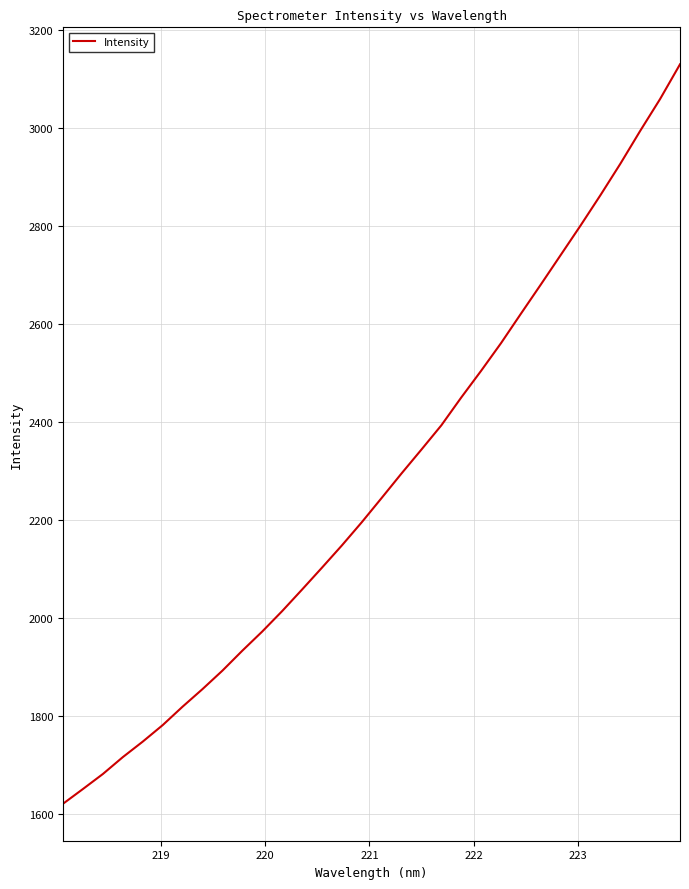

How many series are shown in this chart?

1